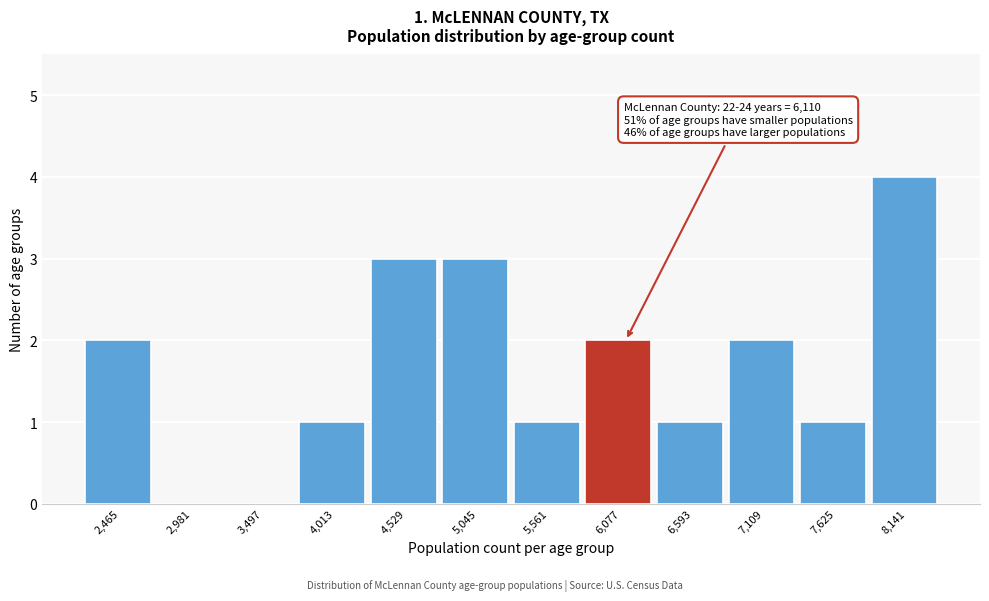

Reading left to right, extract all data points from this chart.

2,465=2	2,981=0	3,497=0	4,013=1	4,529=3	5,045=3	5,561=1	6,077=2	6,593=1	7,109=2	7,625=1	8,141=4